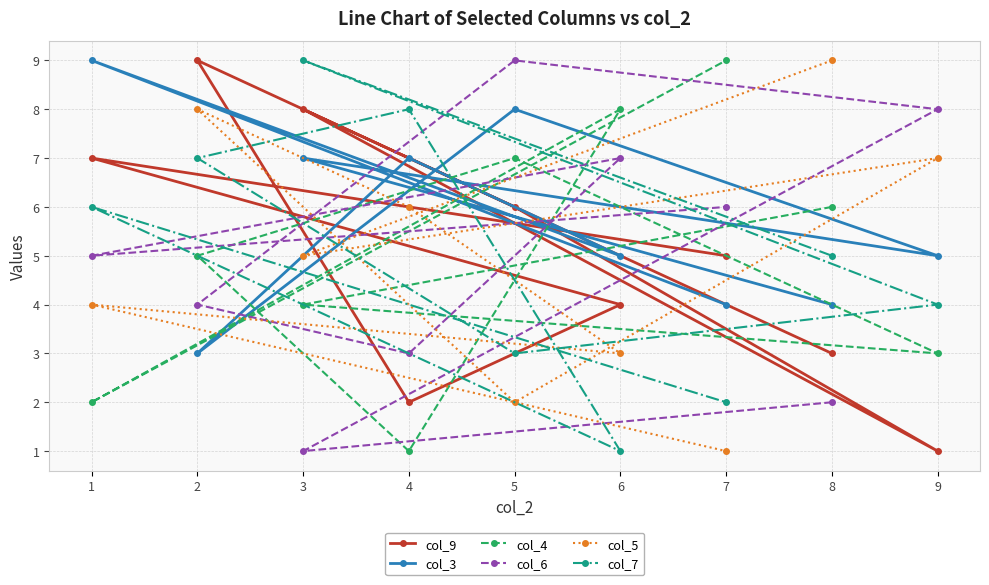

Which series ends up on top after the final intersection of col_9 and col_4?

col_4